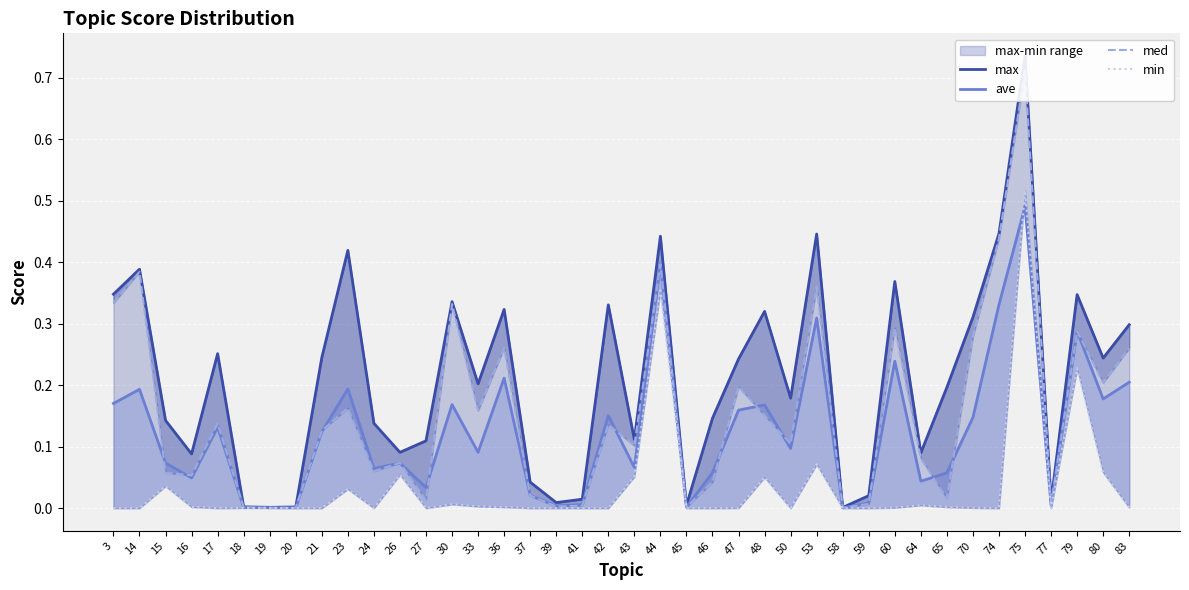

Reading left to right, list all the values displayed in this chart.

max: 3=0.3	14=0.4	15=0.1	16=0.1	17=0.3	18=0.0	19=0.0	20=0.0	21=0.2	23=0.4	24=0.1	26=0.1	27=0.1	30=0.3	33=0.2	36=0.3	37=0.0	39=0.0	41=0.0	42=0.3	43=0.1	44=0.4	45=0.0	46=0.1	47=0.2	48=0.3	50=0.2	53=0.4	58=0.0	59=0.0	60=0.4	64=0.1	65=0.2	70=0.3	74=0.4	75=0.7	77=0.0	79=0.3	80=0.2	83=0.3
ave: 3=0.2	14=0.2	15=0.1	16=0.0	17=0.1	18=0.0	19=0.0	20=0.0	21=0.1	23=0.2	24=0.1	26=0.1	27=0.0	30=0.2	33=0.1	36=0.2	37=0.0	39=0.0	41=0.0	42=0.2	43=0.1	44=0.4	45=0.0	46=0.1	47=0.2	48=0.2	50=0.1	53=0.3	58=0.0	59=0.0	60=0.2	64=0.0	65=0.1	70=0.1	74=0.3	75=0.5	77=0.0	79=0.3	80=0.2	83=0.2
med: 3=0.3	14=0.4	15=0.1	16=0.1	17=0.1	18=0.0	19=0.0	20=0.0	21=0.1	23=0.2	24=0.1	26=0.1	27=0.0	30=0.3	33=0.2	36=0.3	37=0.0	39=0.0	41=0.0	42=0.1	43=0.1	44=0.4	45=0.0	46=0.0	47=0.2	48=0.2	50=0.1	53=0.4	58=0.0	59=0.0	60=0.3	64=0.1	65=0.0	70=0.3	74=0.4	75=0.7	77=0.0	79=0.3	80=0.2	83=0.3
min: 3=0.0	14=0.0	15=0.0	16=0.0	17=0.0	18=0.0	19=0.0	20=0.0	21=0.0	23=0.0	24=0.0	26=0.1	27=0.0	30=0.0	33=0.0	36=0.0	37=0.0	39=0.0	41=0.0	42=0.0	43=0.1	44=0.4	45=0.0	46=0.0	47=0.0	48=0.1	50=0.0	53=0.1	58=0.0	59=0.0	60=0.0	64=0.0	65=0.0	70=0.0	74=0.0	75=0.5	77=0.0	79=0.2	80=0.1	83=0.0